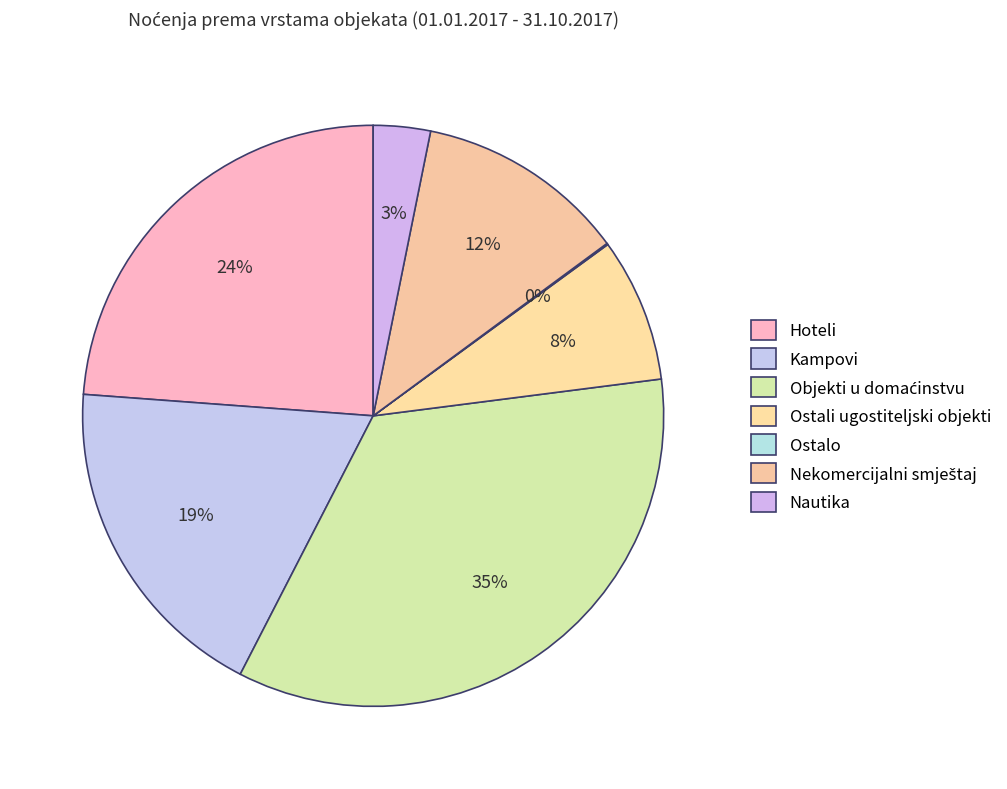

Is there any slice that represents more than half of the pie?

No